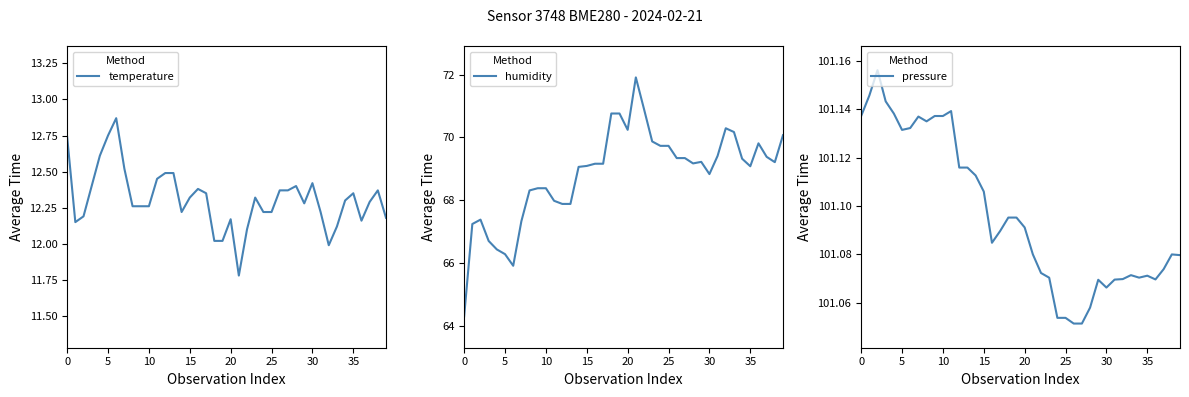

True or false: humidity has a value of 102.0 at 38.

False